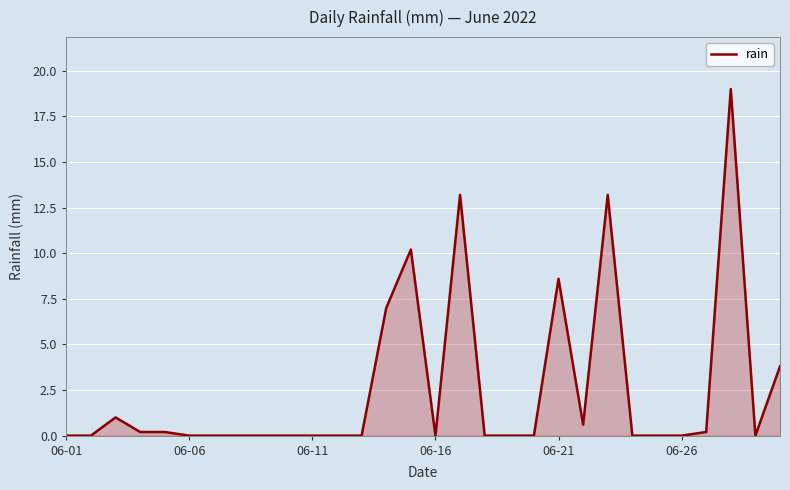

What is the difference between the maximum and minimum values?

19.0